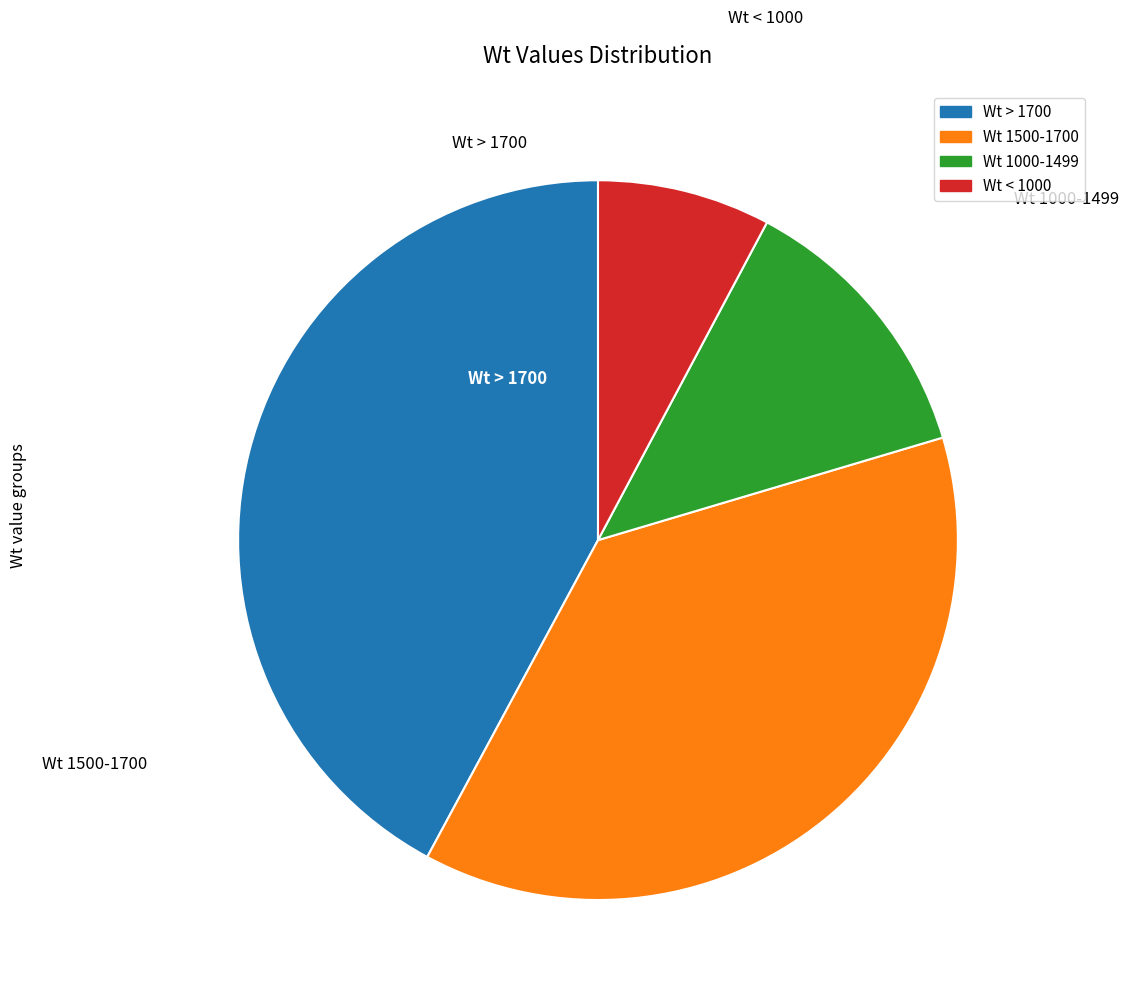

Is there any slice that represents more than half of the pie?

No